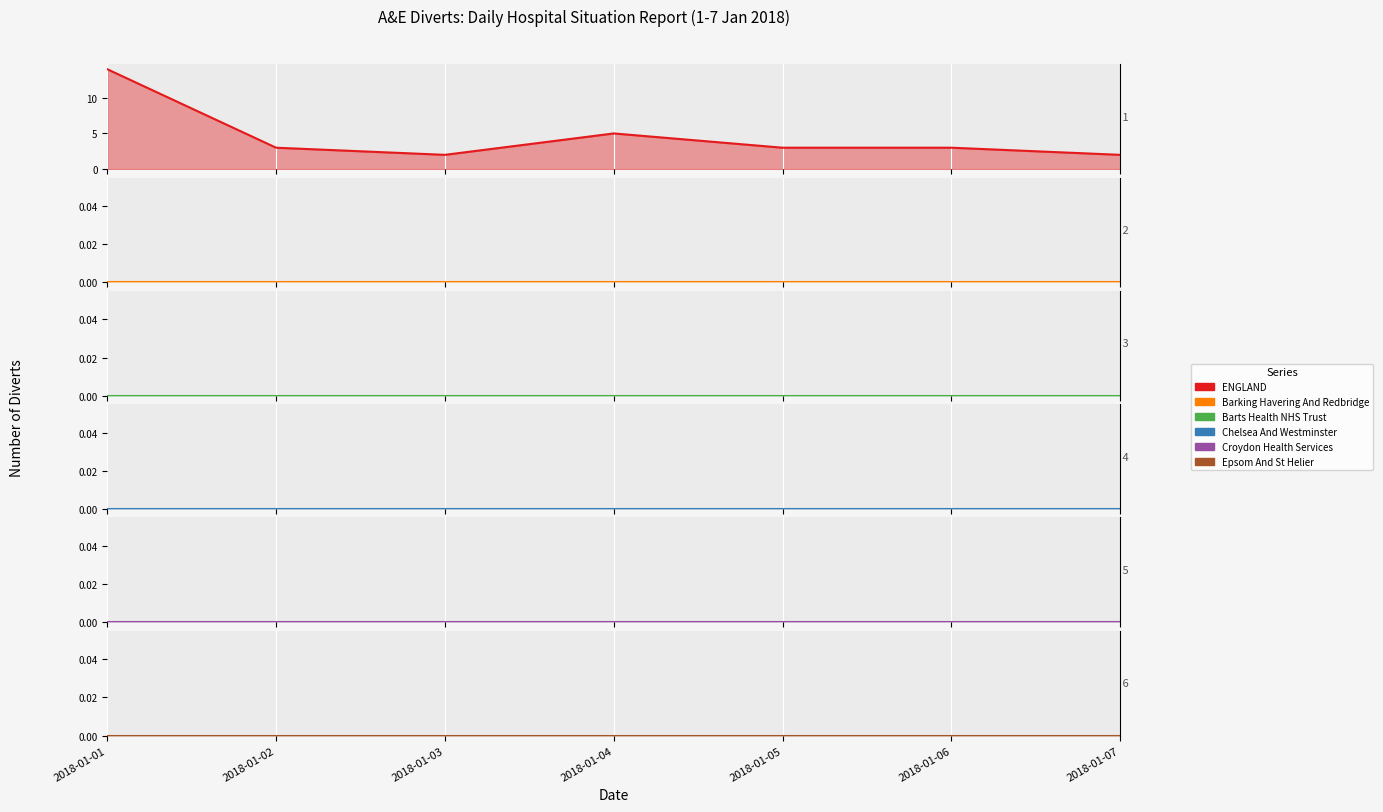

How many lines are shown in the chart?

6